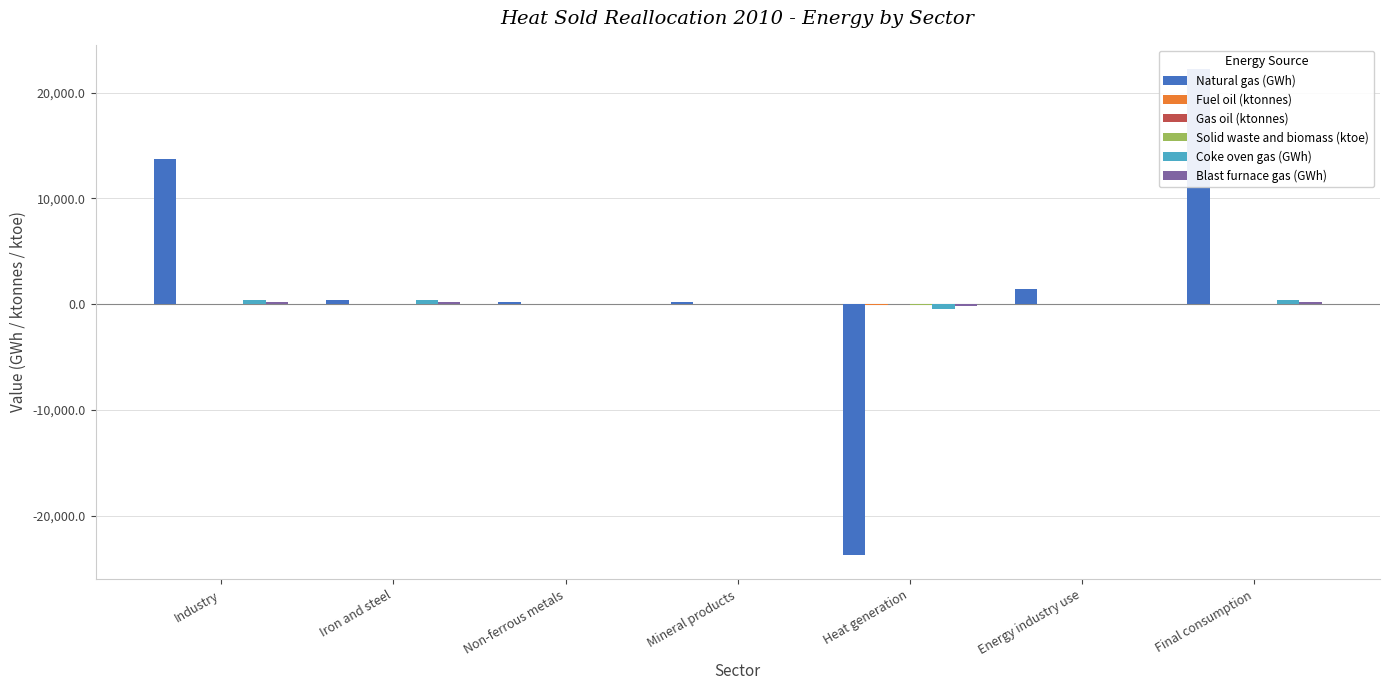

At which label does Solid waste and biomass (ktoe) reach its minimum?

Heat generation